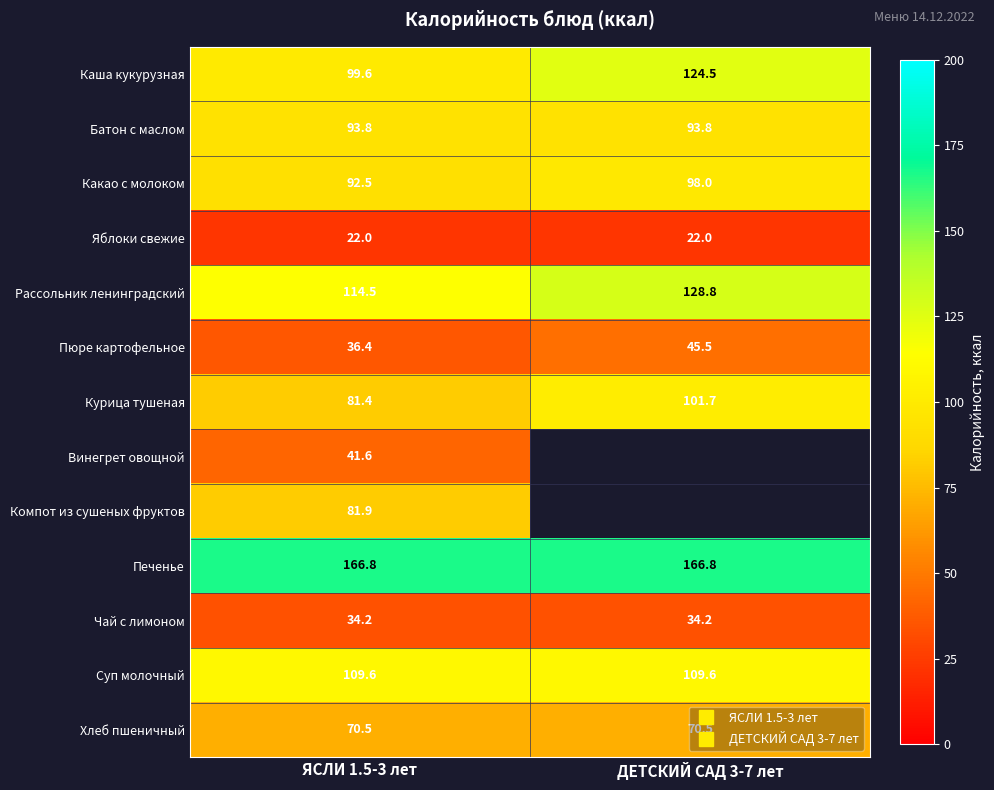

True or false: Суп молочный has a value of 34.4 at ЯСЛИ 1.5-3 лет.

False